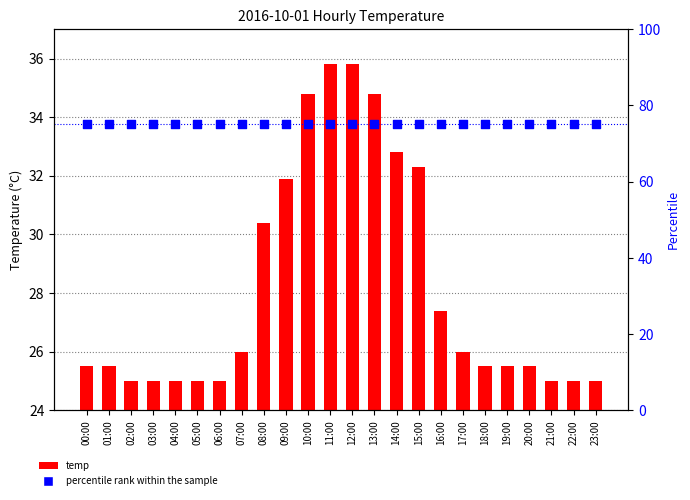

At how many categories does at least one series exceed 51?

24